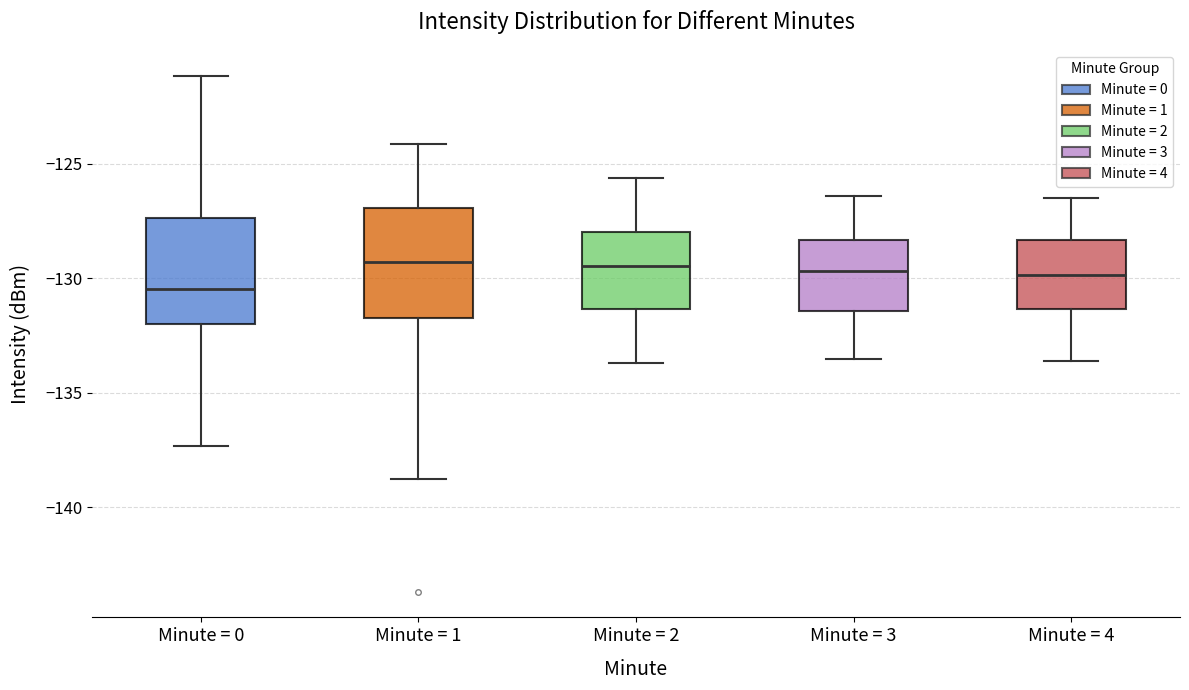

Which box's median line is the lowest?

Minute = 0